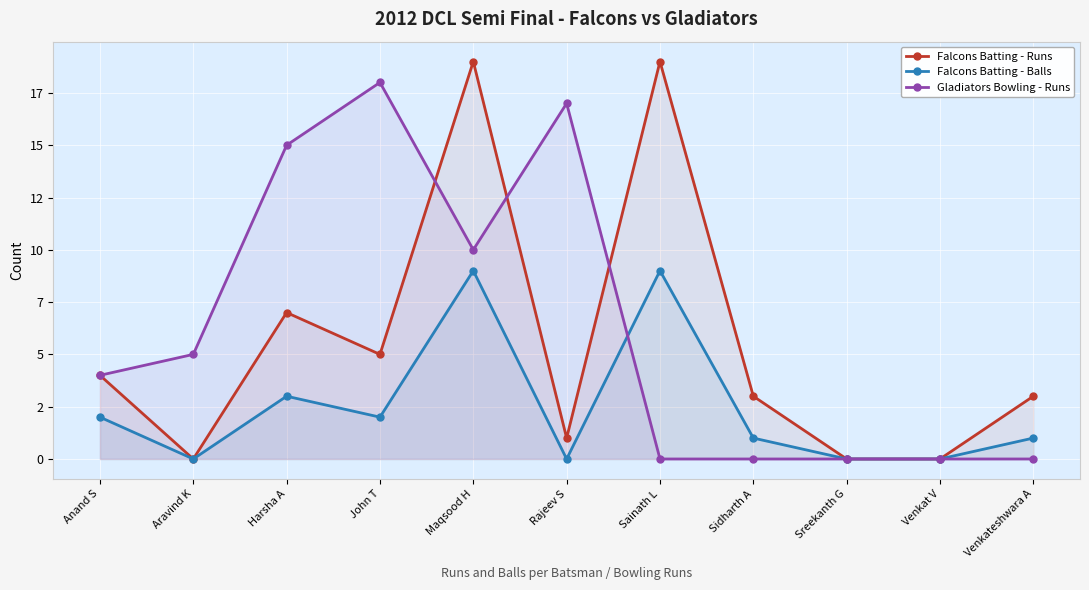

The Falcons Batting - Runs series shows 7 at Harsha A. True or false?

True